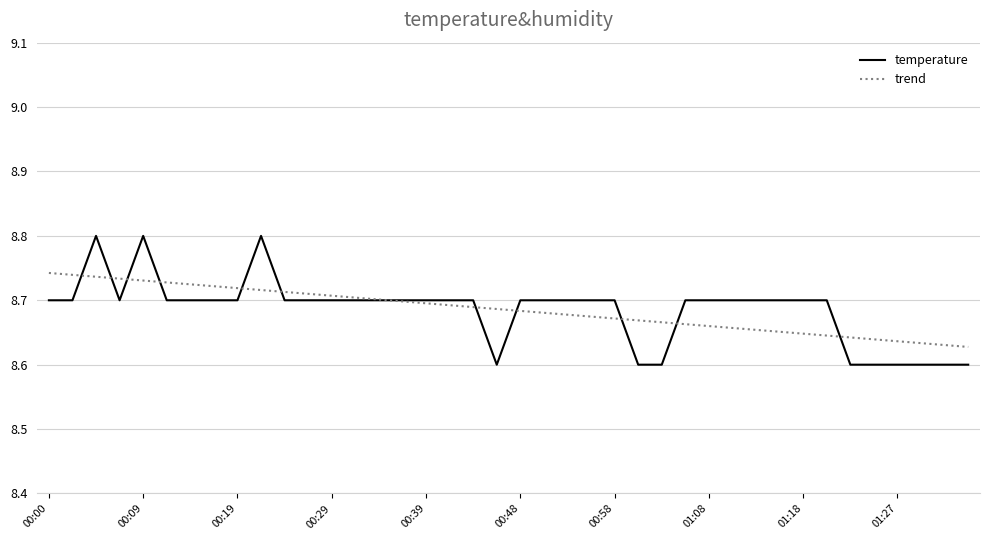

Rank the series by their maximum value, from highest to lowest.

temperature, trend